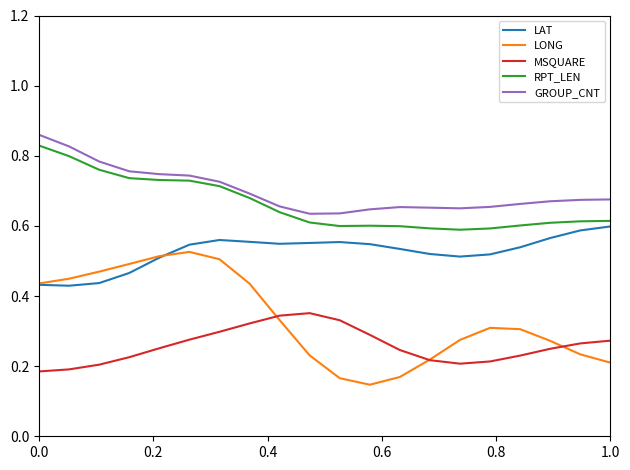

True or false: LAT and GROUP_CNT cross at least once.

False